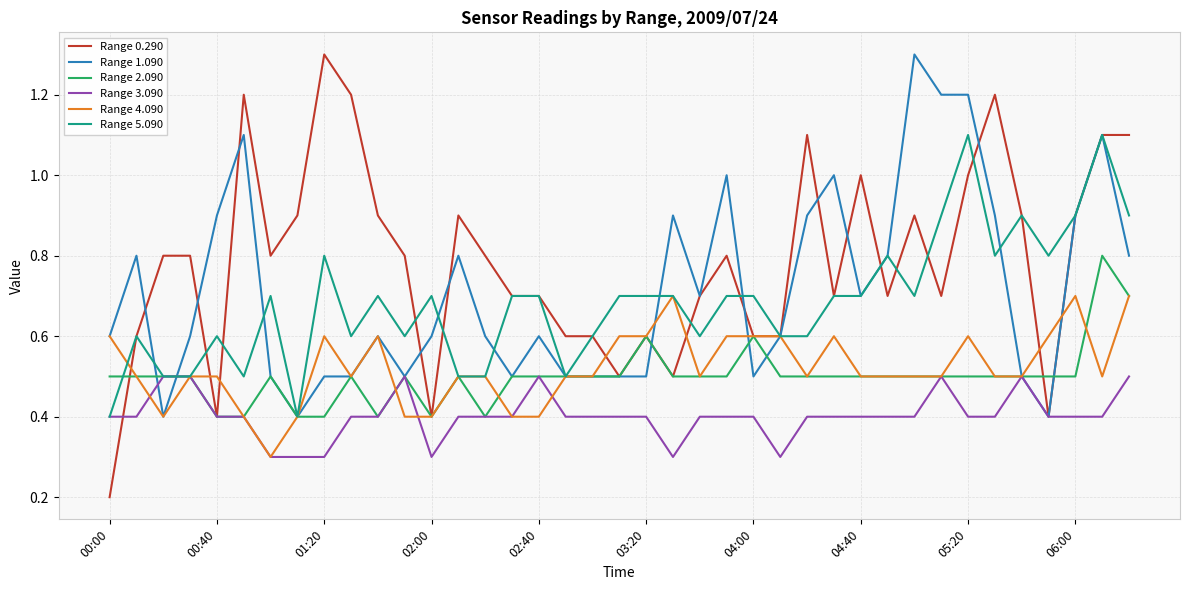

What are all the series names shown in the legend?

Range 0.290, Range 1.090, Range 2.090, Range 3.090, Range 4.090, Range 5.090